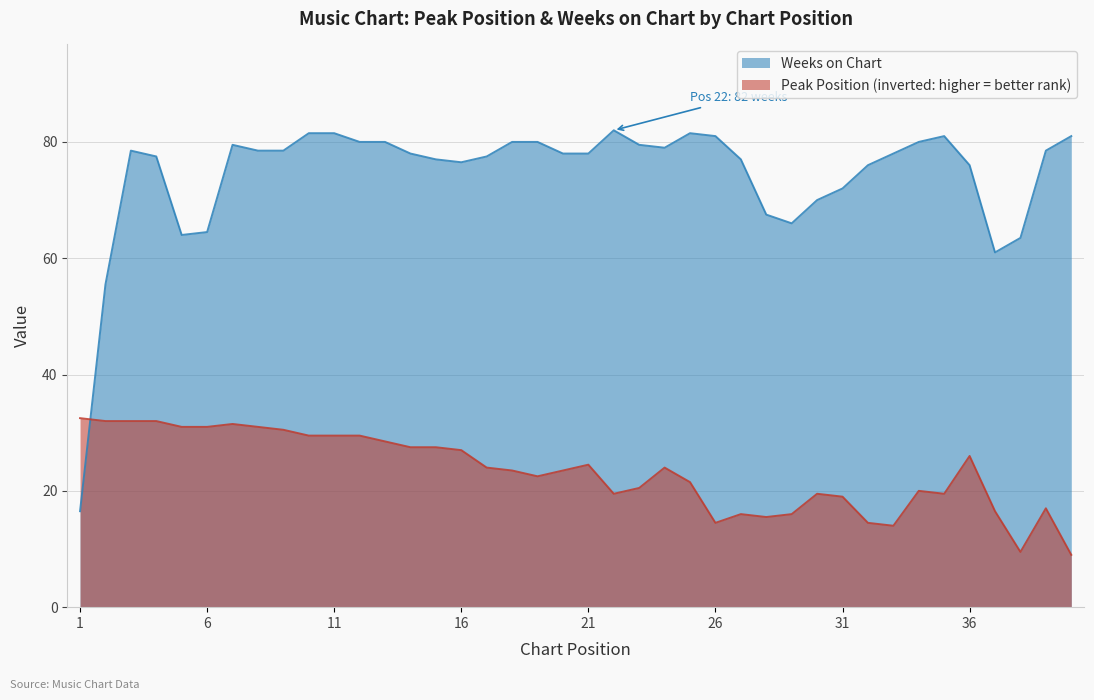

How many lines are shown in the chart?

2